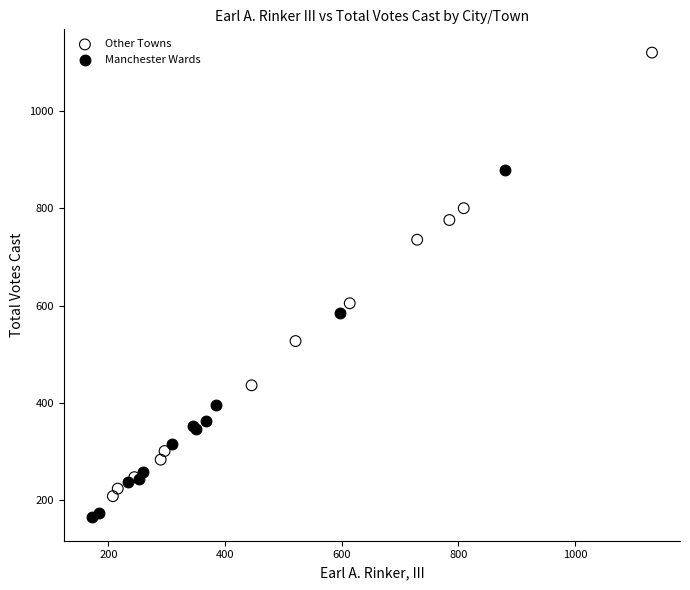

Which series contains the highest Y value?

Other Towns